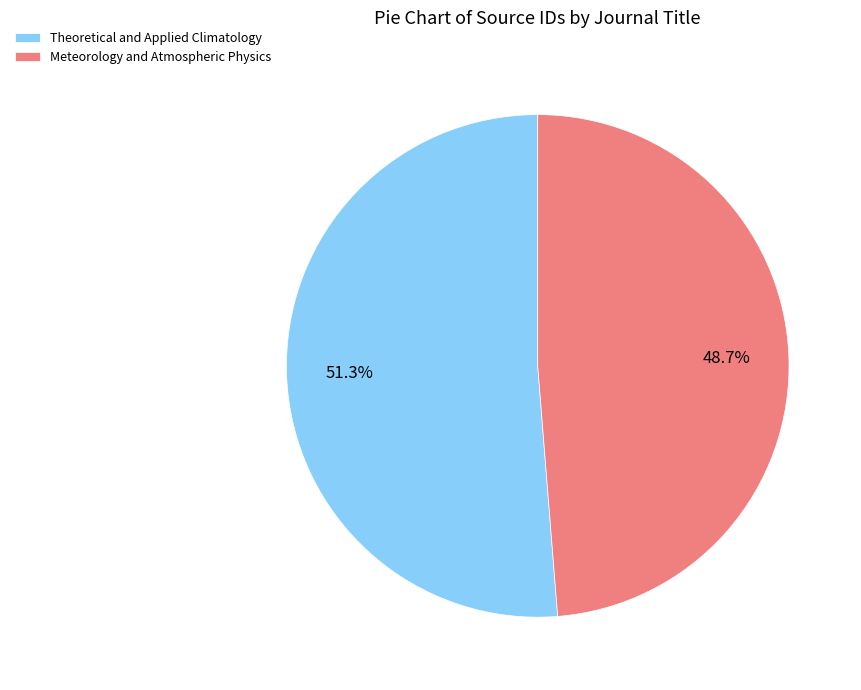

Which category accounts for the majority?

Theoretical and Applied Climatology